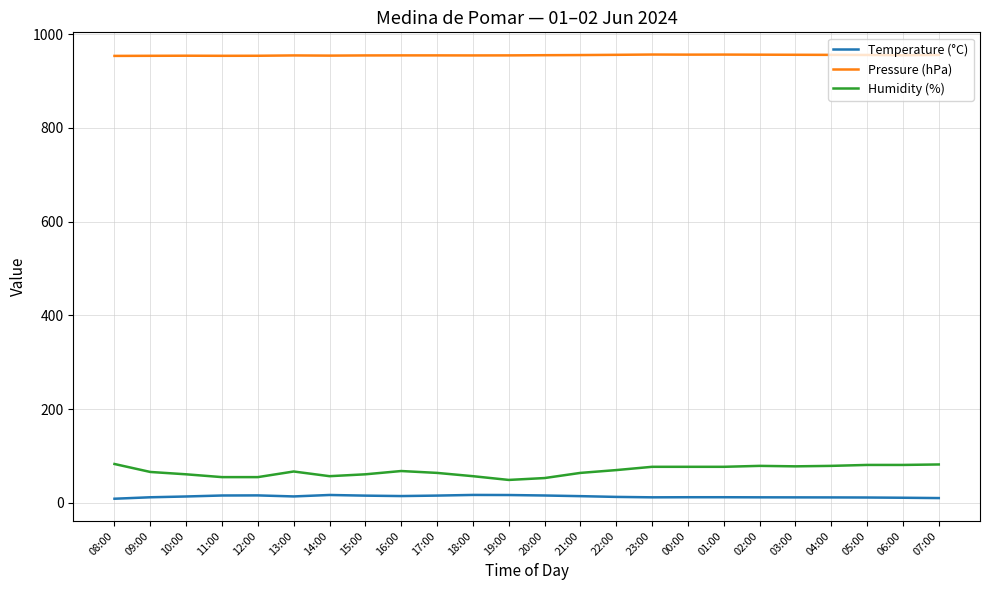

The value of Humidity (%) at 23:00 is 122.4. True or false?

False